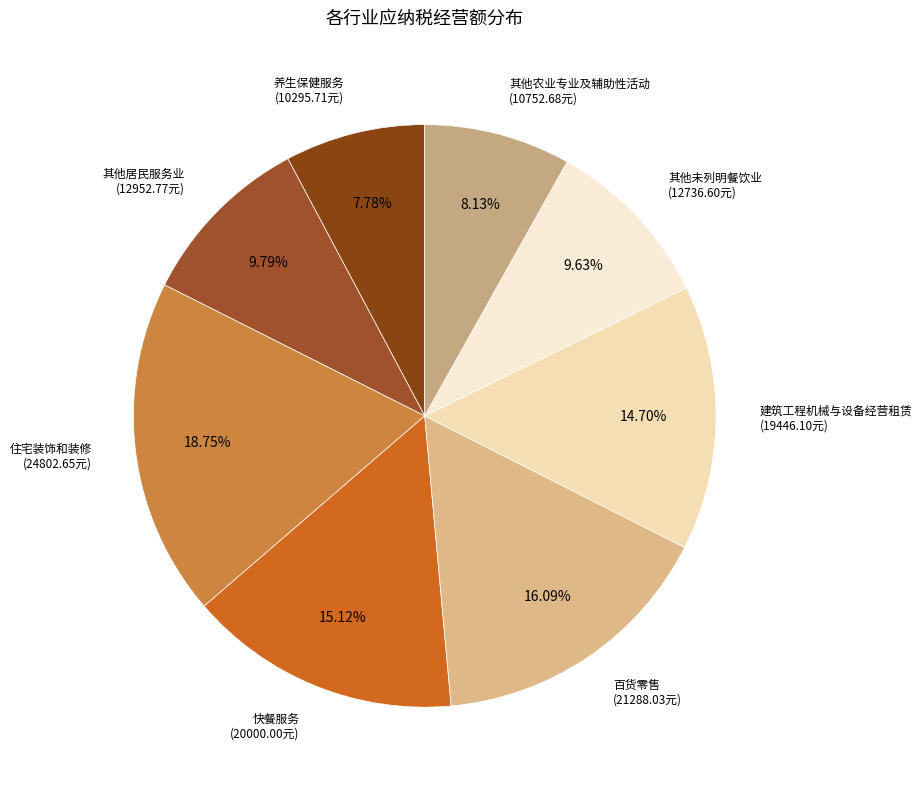

Between 住宅装饰和装修 and 其他未列明餐饮业, which is larger?

住宅装饰和装修